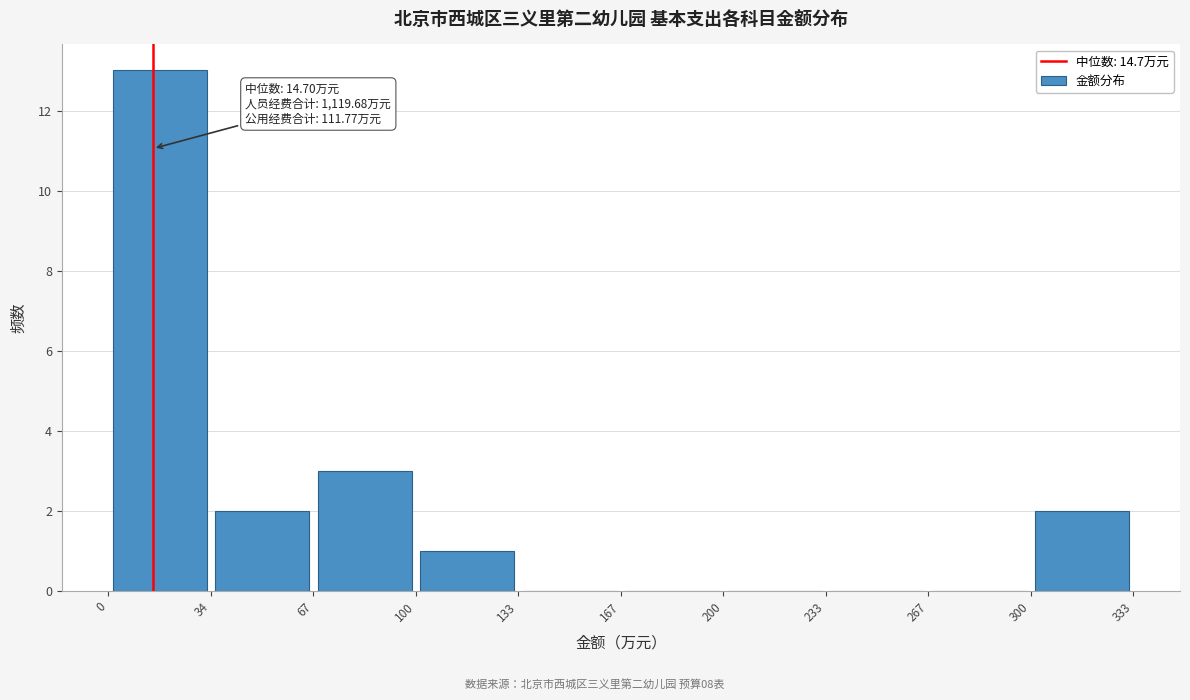

Which range on the x-axis has the tallest bar?

0 to 35